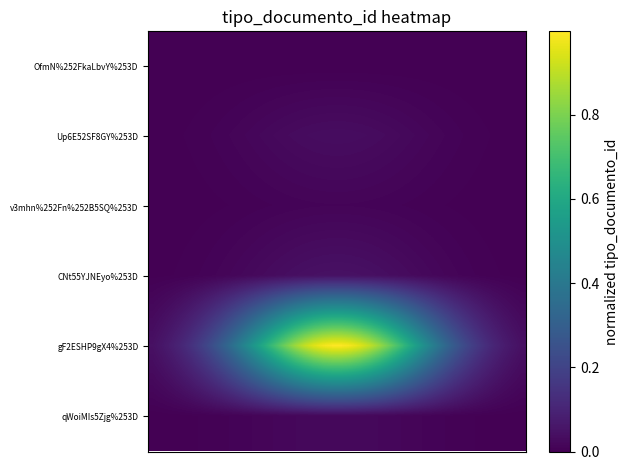

Reading right to left, list all the values displayed in this chart.

OfmN%252FkaLbvY%253D: 0.0	0.0	0.0	0.0	0.0	0.0	0.0	0.0	0.0	0.0	0.0	0.0	0.0	0.0	0.0	0.0	0.0	0.0	0.0	0.0	0.0	0.0	0.0	0.0	0.0	0.0	0.0	0.0	0.0	0.0	0.0	0.0	0.0	0.0	0.0	0.0	0.0	0.0	0.0	0.0
Up6E52SF8GY%253D: 0.0	0.0	0.0	0.0	0.0	0.0	0.0	0.0	0.0	0.0	0.0	0.0	0.0	0.0	0.0	0.0	0.0	0.0	0.0	0.0	0.0	0.0	0.0	0.0	0.0	0.0	0.0	0.0	0.0	0.0	0.0	0.0	0.0	0.0	0.0	0.0	0.0	0.0	0.0	0.0
v3mhn%252Fn%252B5SQ%253D: 0.0	0.0	0.0	0.0	0.0	0.0	0.0	0.0	0.0	0.0	0.0	0.0	0.0	0.0	0.0	0.0	0.0	0.0	0.0	0.0	0.0	0.0	0.0	0.0	0.0	0.0	0.0	0.0	0.0	0.0	0.0	0.0	0.0	0.0	0.0	0.0	0.0	0.0	0.0	0.0
CNt55YJNEyo%253D: 0.0	0.0	0.0	0.0	0.0	0.0	0.0	0.0	0.0	0.0	0.0	0.0	0.0	0.0	0.0	0.0	0.0	0.0	0.0	0.0	0.0	0.0	0.0	0.0	0.0	0.0	0.0	0.0	0.0	0.0	0.0	0.0	0.0	0.0	0.0	0.0	0.0	0.0	0.0	0.0
gF2ESHP9gX4%253D: 0.0	0.1	0.1	0.1	0.1	0.2	0.2	0.3	0.3	0.4	0.5	0.6	0.6	0.7	0.8	0.8	0.9	0.9	1.0	1.0	1.0	1.0	0.9	0.9	0.8	0.8	0.7	0.6	0.6	0.5	0.4	0.3	0.3	0.2	0.2	0.1	0.1	0.1	0.1	0.0
qWoiMIs5Zjg%253D: 0.0	0.0	0.0	0.0	0.0	0.0	0.0	0.0	0.0	0.0	0.0	0.0	0.0	0.0	0.0	0.0	0.0	0.0	0.0	0.0	0.0	0.0	0.0	0.0	0.0	0.0	0.0	0.0	0.0	0.0	0.0	0.0	0.0	0.0	0.0	0.0	0.0	0.0	0.0	0.0